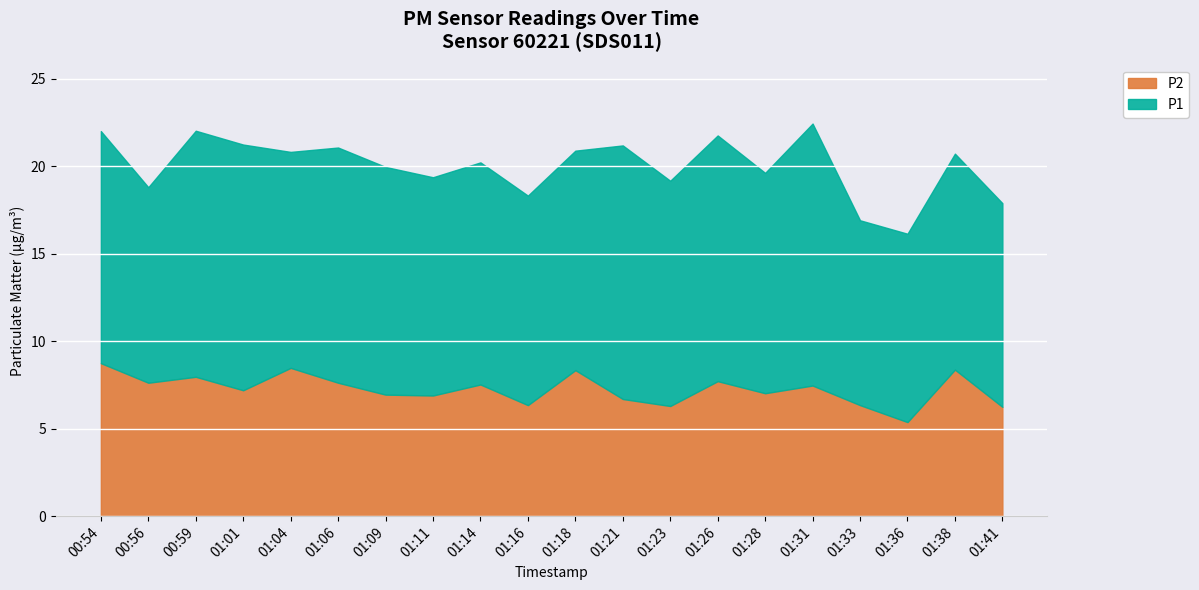

Is it true that the value at 01:28 is 7.0?

True